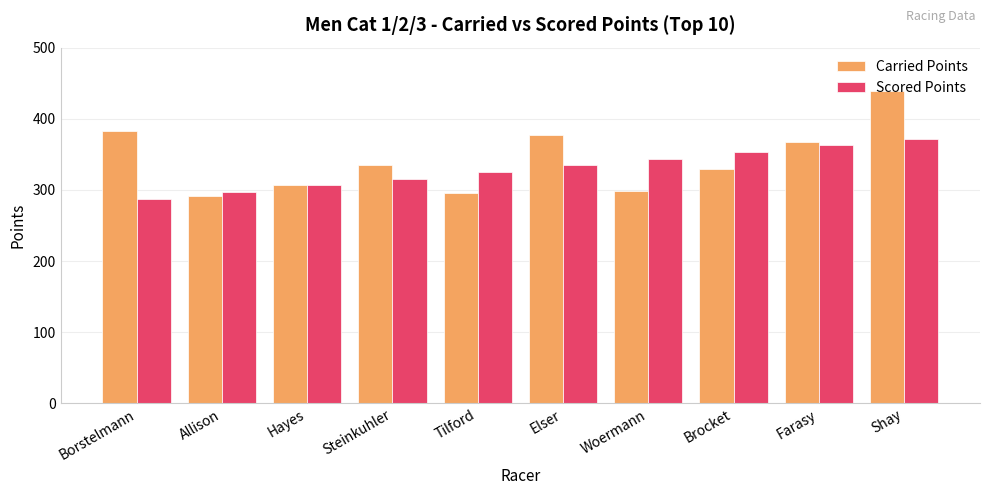

How many data points does each series have?

10